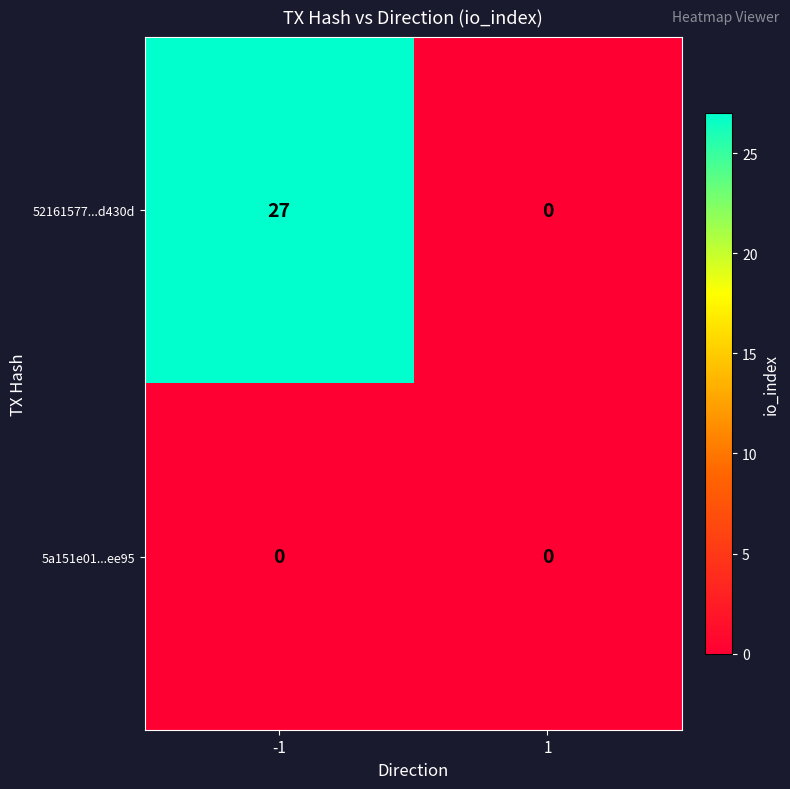

At which category is the sum across all series the highest?

-1